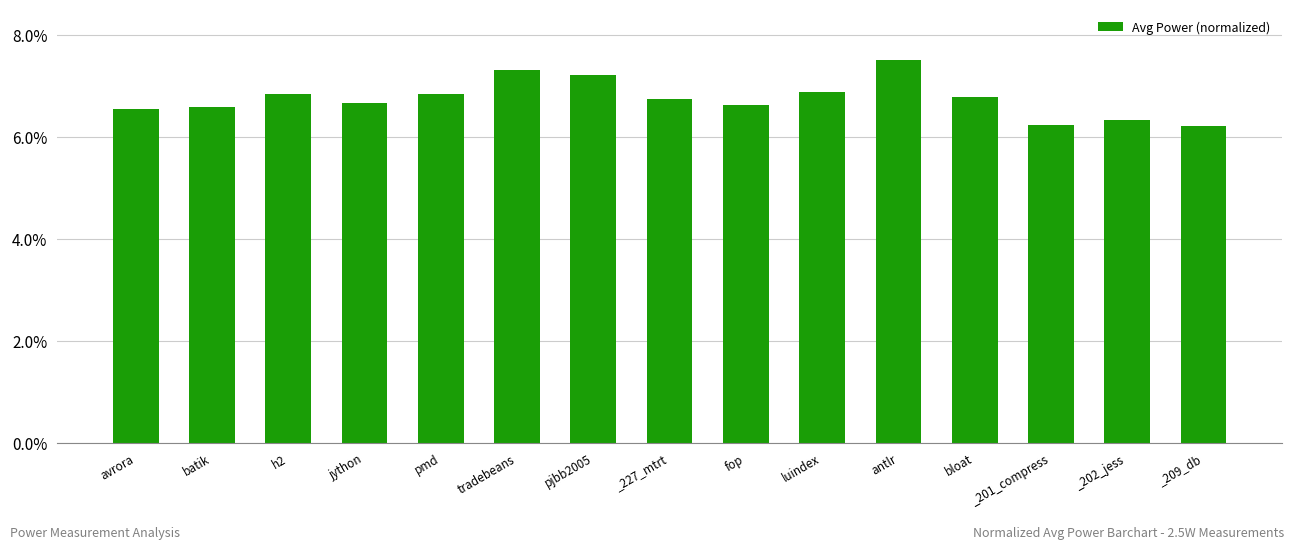

What is the average value?

6.8